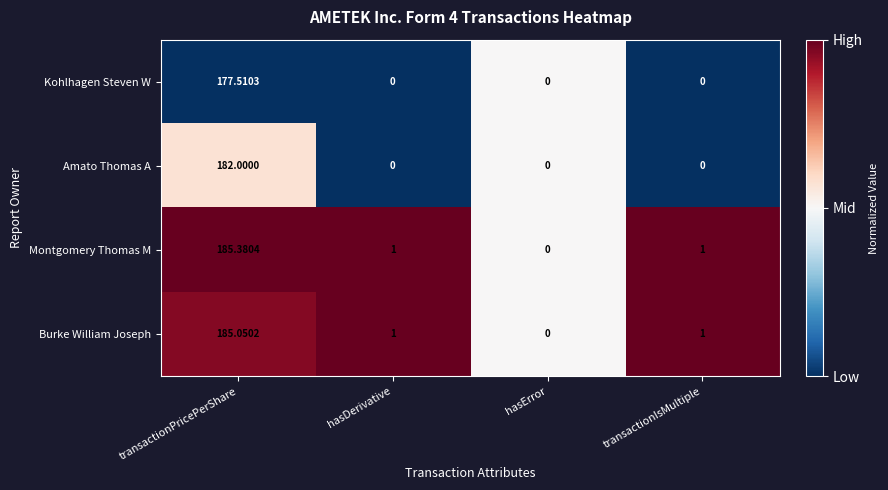

Where does the Montgomery Thomas M series first go above 1?

transactionPricePerShare